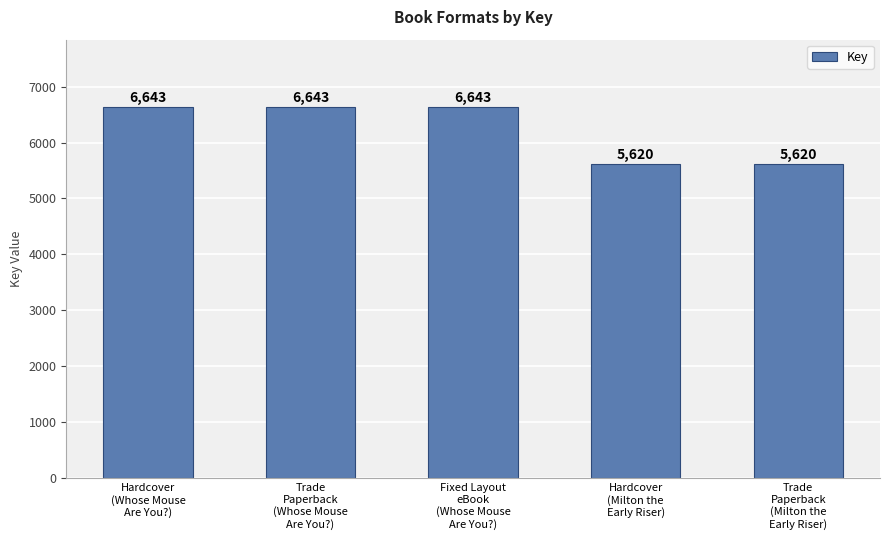

Reading right to left, extract all data points from this chart.

5620	5620	6643	6643	6643